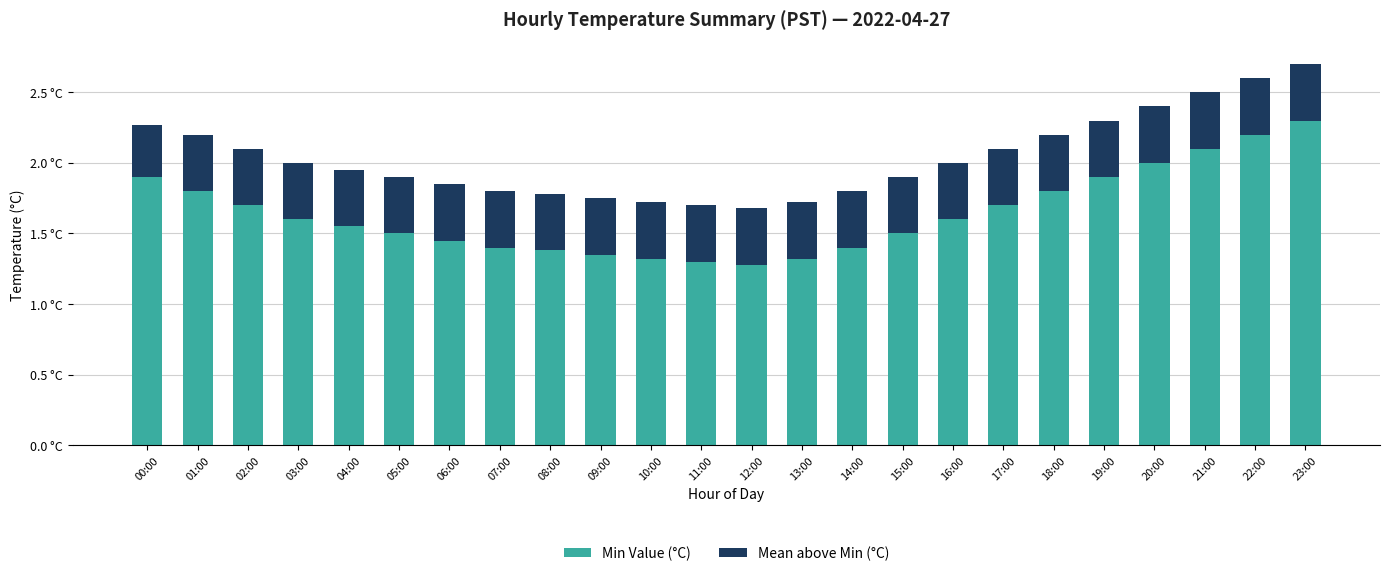

What are all the series names shown in the legend?

Min Value (°C), Mean above Min (°C)